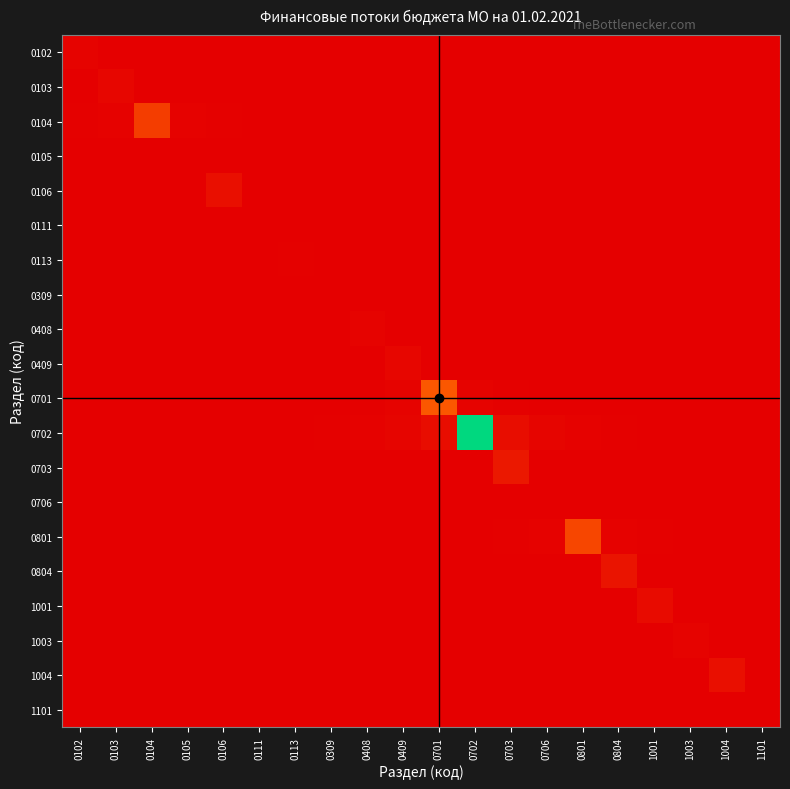

What is the spread (max minus min) of values at 0703?

9850899.9